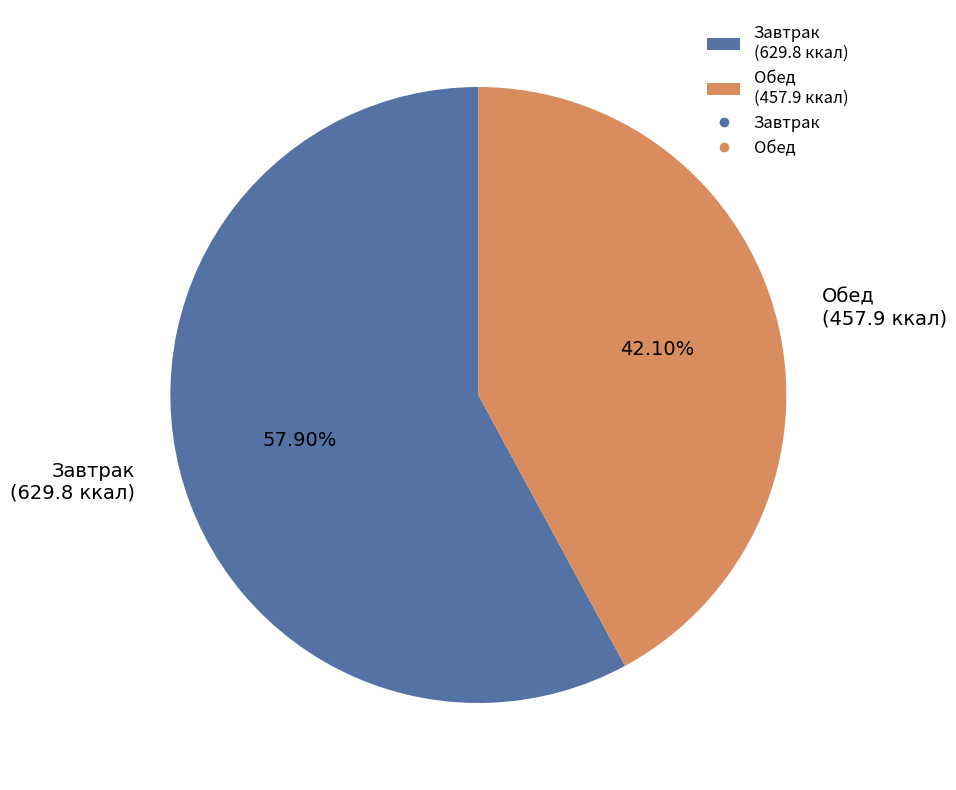

Is Завтрак (629.8 ккал) the majority of the pie?

Yes